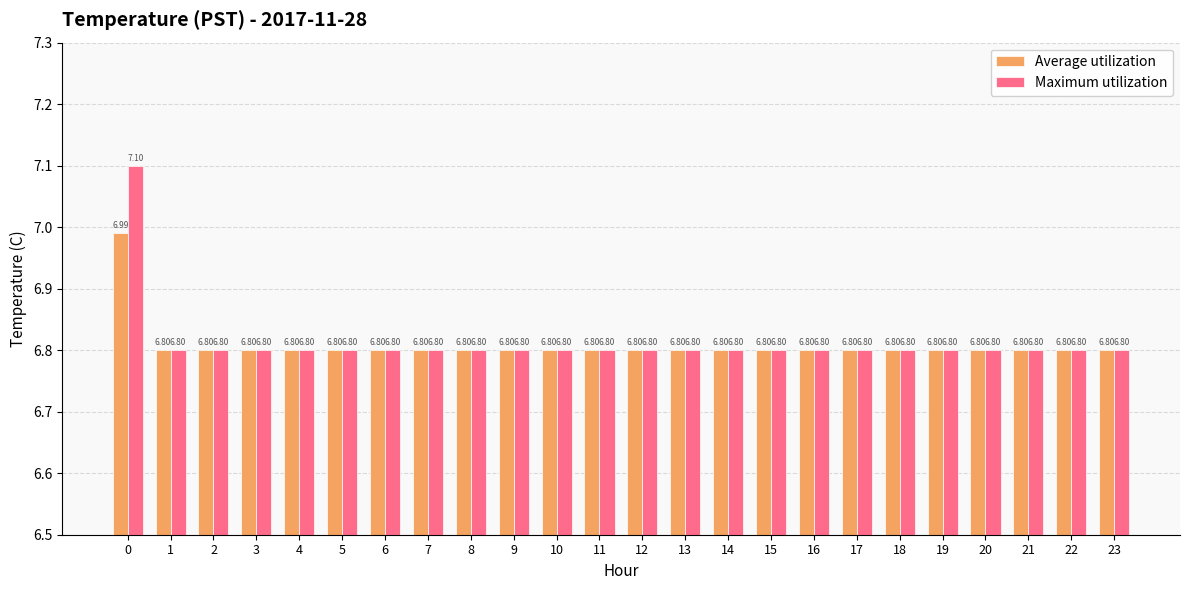

Does the chart contain stacked bars?

No